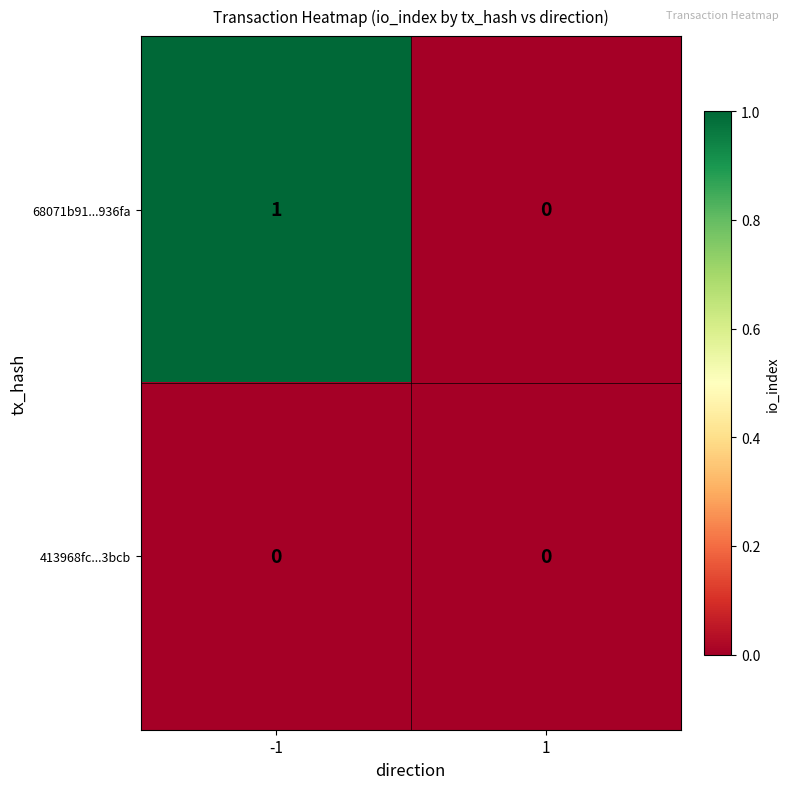

Count the number of data series in this chart.

2